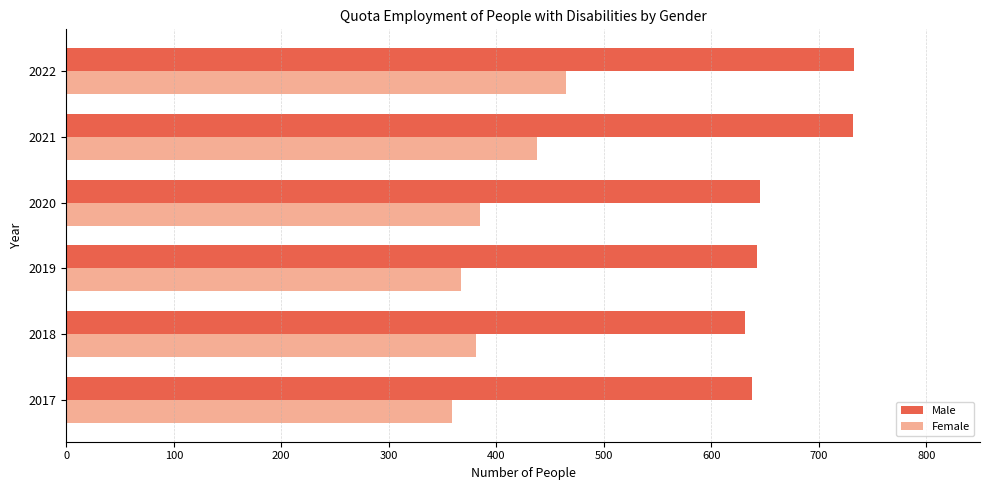

What is the difference between the highest and lowest values at 2017?

279